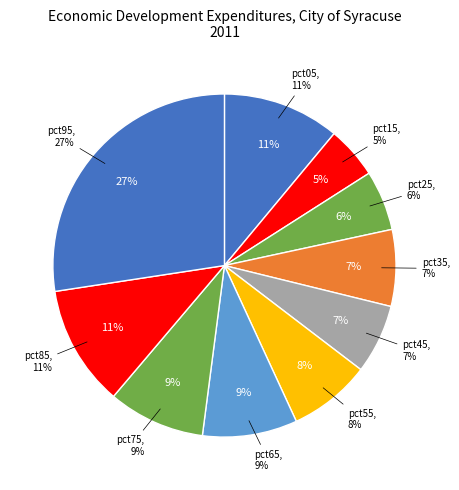

Is there any slice that represents more than half of the pie?

No